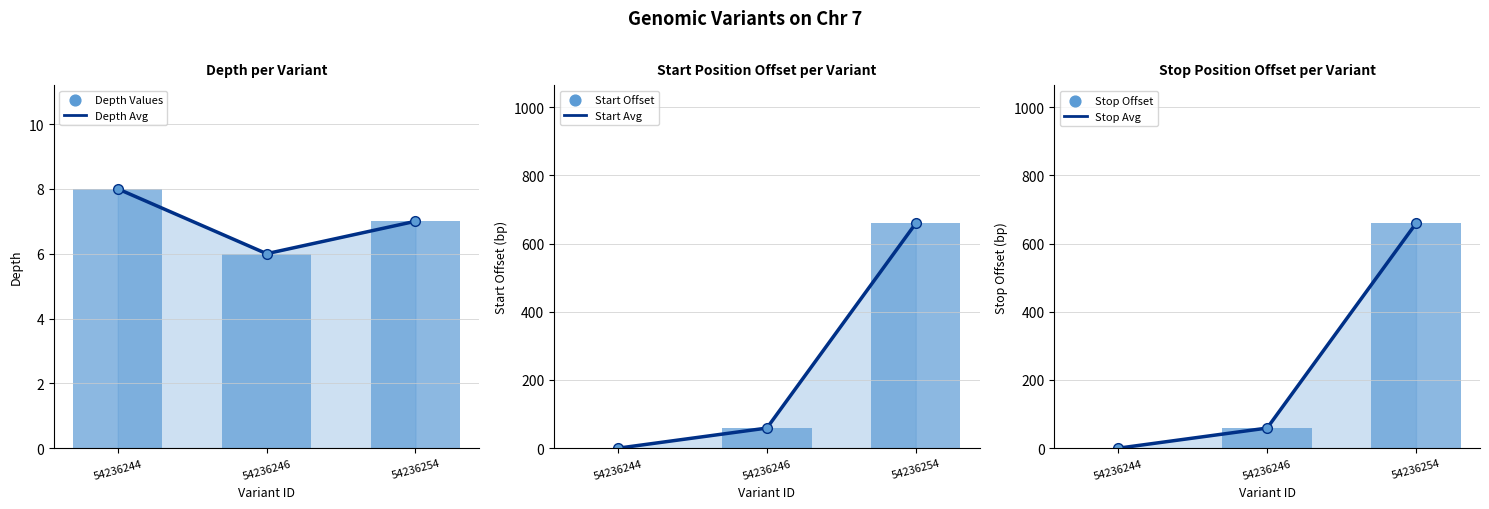

At which category is the sum across all series the highest?

54236254